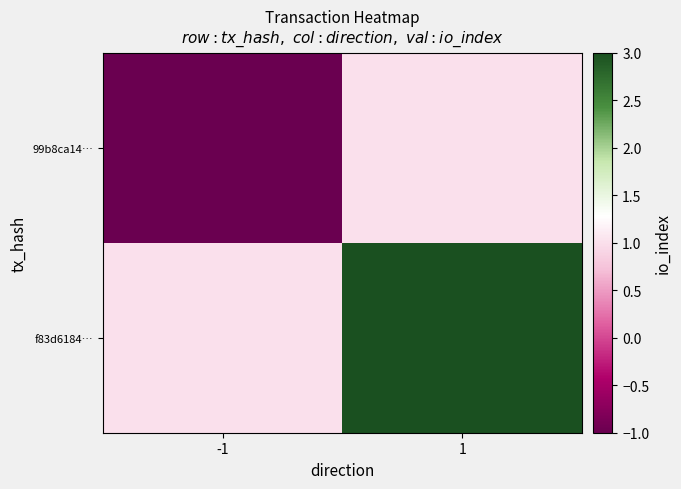

Count the number of categories in the chart.

2